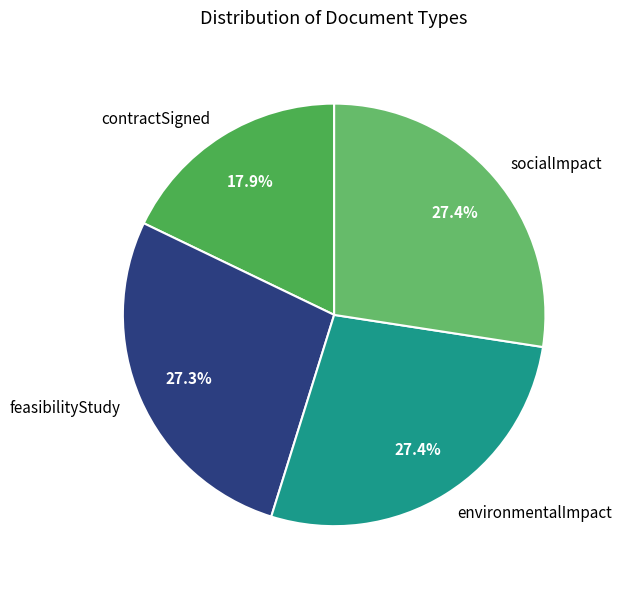

Is it true that feasibilityStudy is 27% of the pie?

True